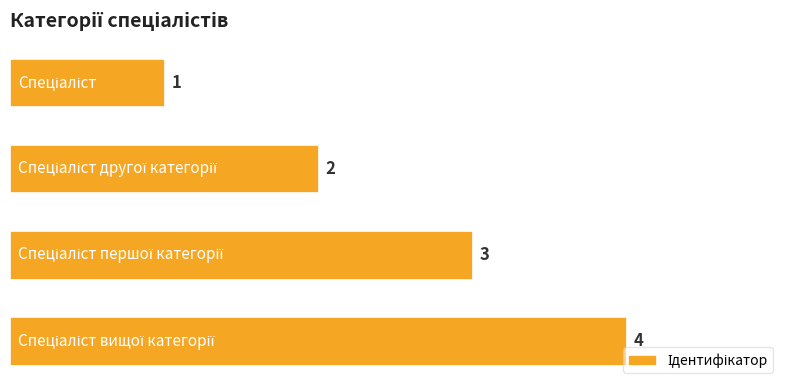

How many values are between 2 and 4?

3